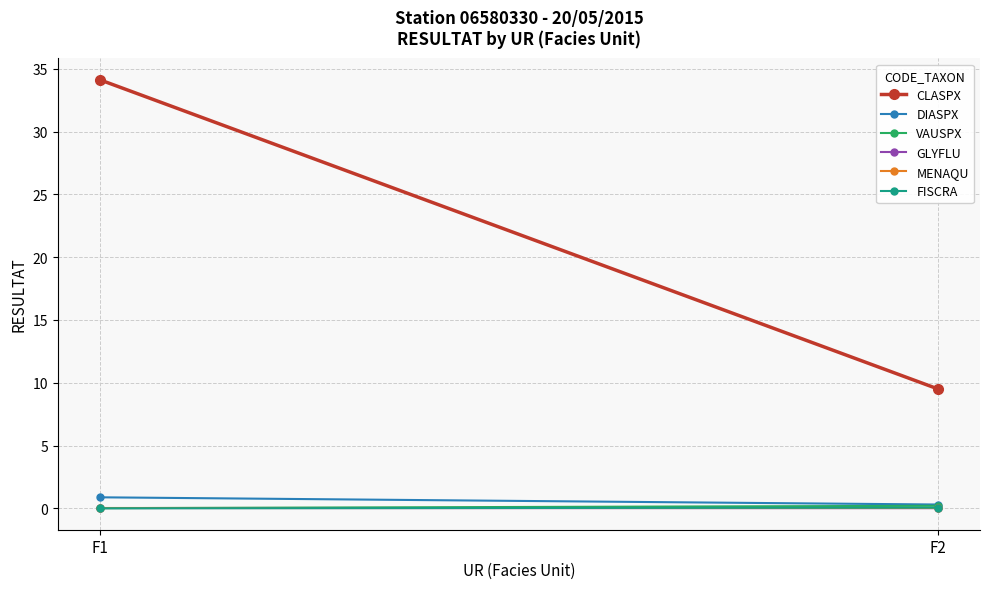

Reading left to right, list all the values displayed in this chart.

CLASPX: F1=34.1	F2=9.5
DIASPX: F1=0.9	F2=0.3
VAUSPX: F1=0.0	F2=0.2
GLYFLU: F1=0.0	F2=0.0
MENAQU: F1=0.0	F2=0.0
FISCRA: F1=0.0	F2=0.1